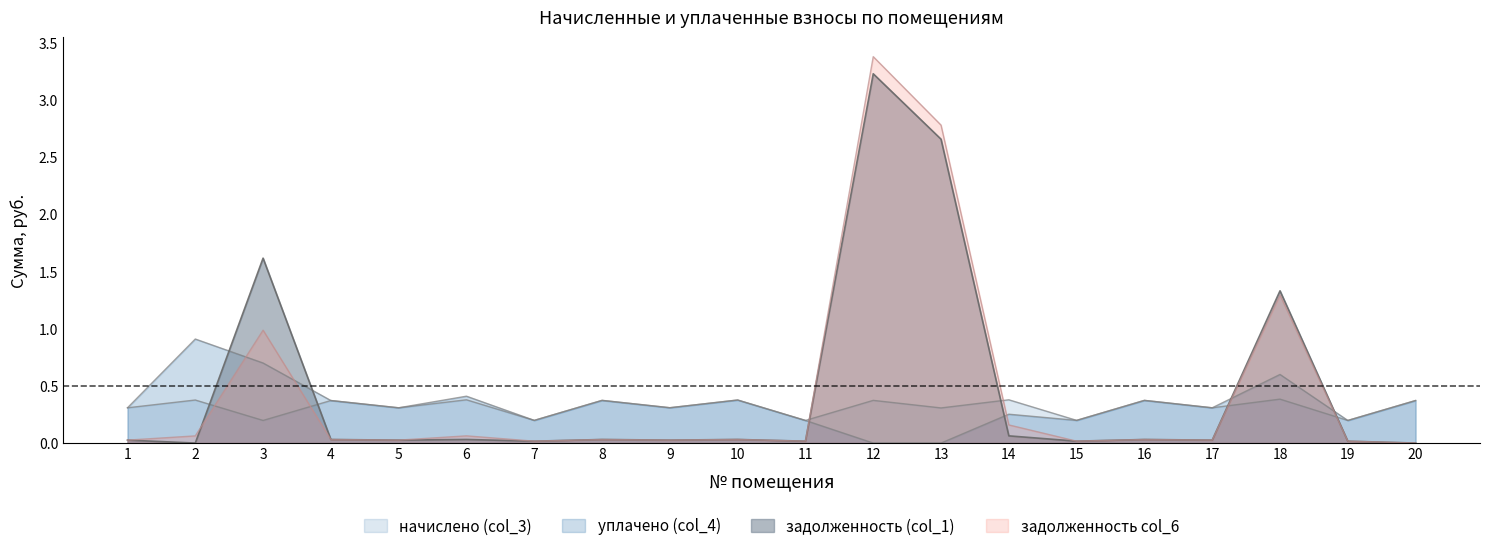

What is the difference between the maximum and second lowest values in the уплачено (col_4) series?

0.9